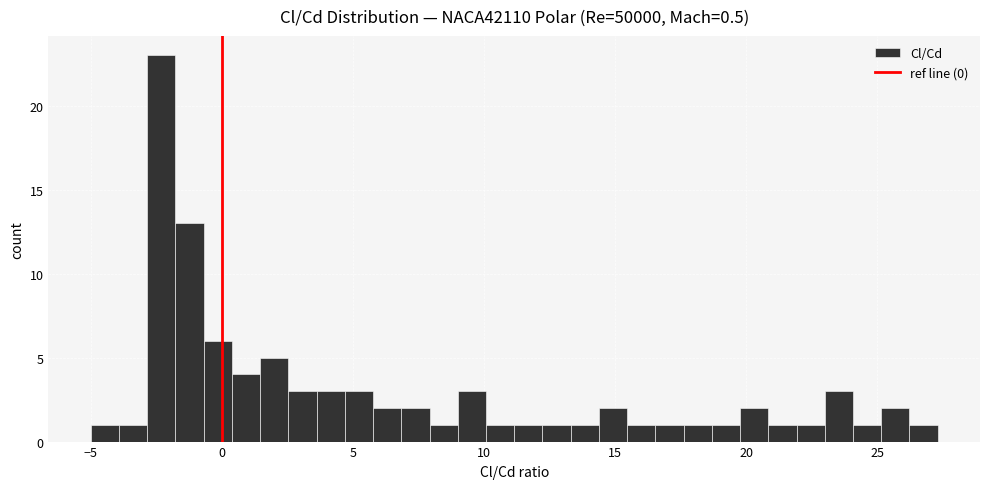

Around what value on the x-axis is the tallest bar? Give the approximate position of its centre, as read against the axis.

-2.5